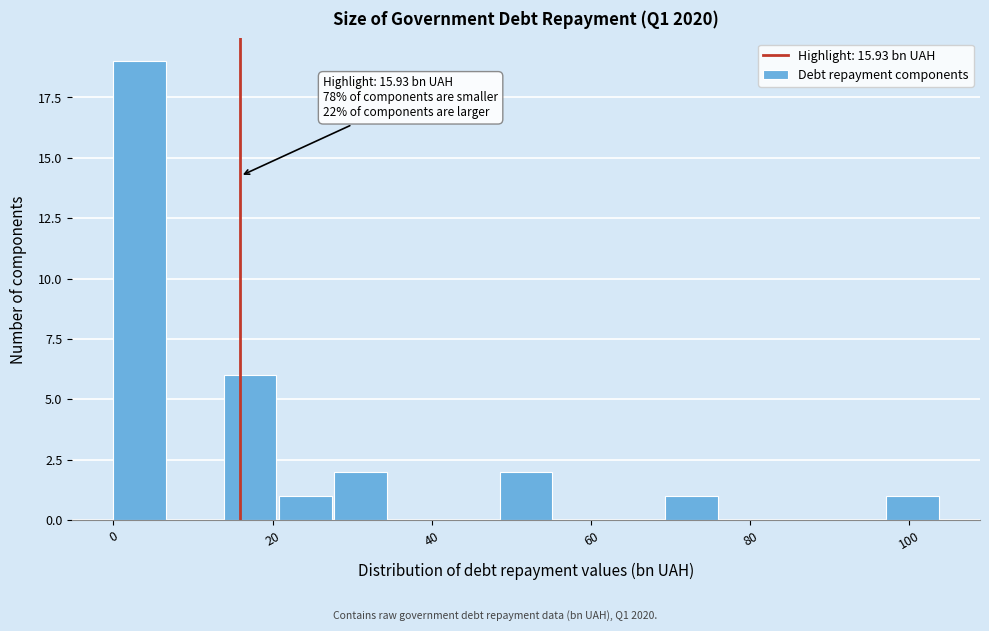

Around what value on the x-axis is the tallest bar? Give the approximate position of its centre, as read against the axis.

4